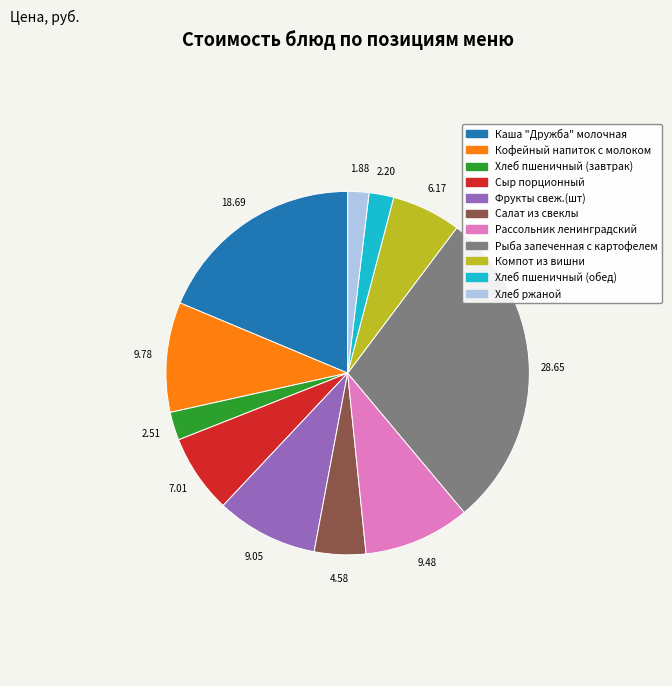

What is the largest slice in the pie chart?

Рыба запеченная с картофелем